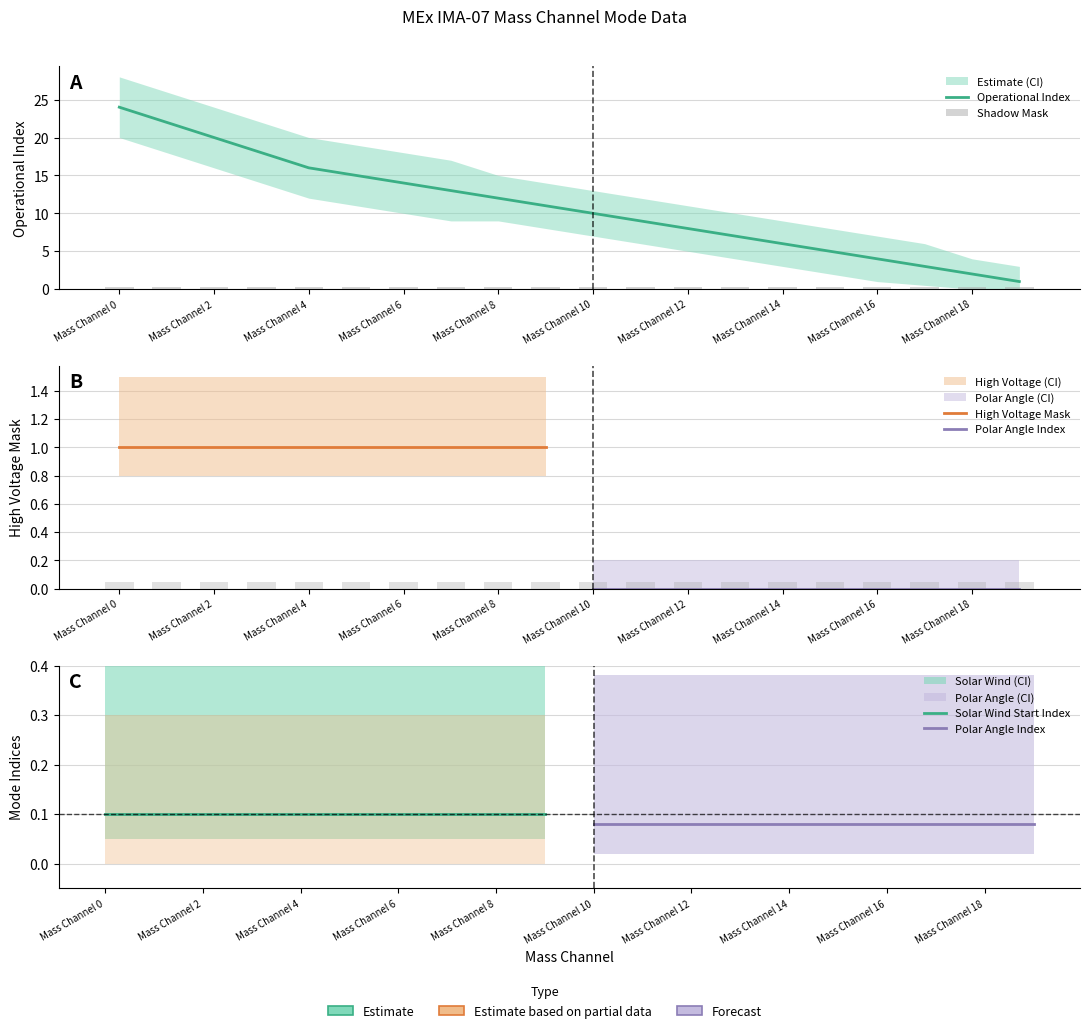

Is the value of Solar Wind Start Index at Mass Channel 10 greater than the value of Polar Angle Index at Mass Channel 14?

No